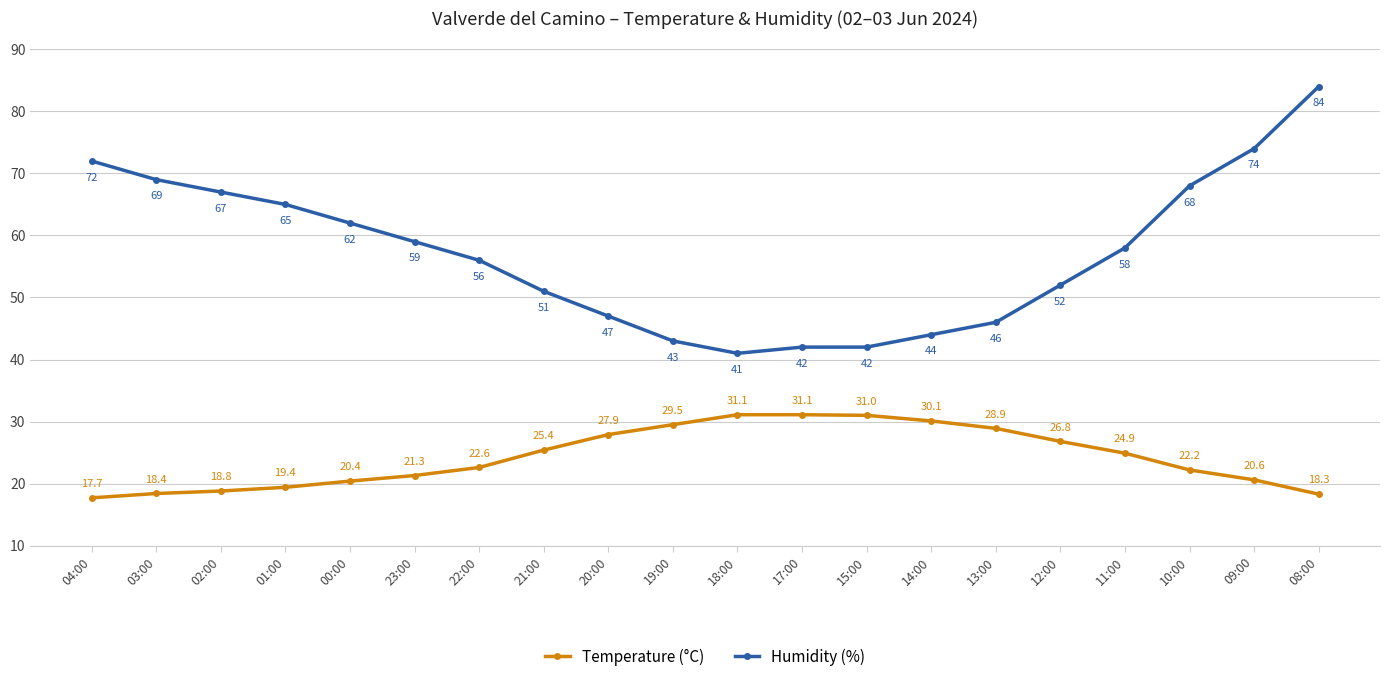

True or false: Humidity (%) has more than 2 interior local peaks.

False